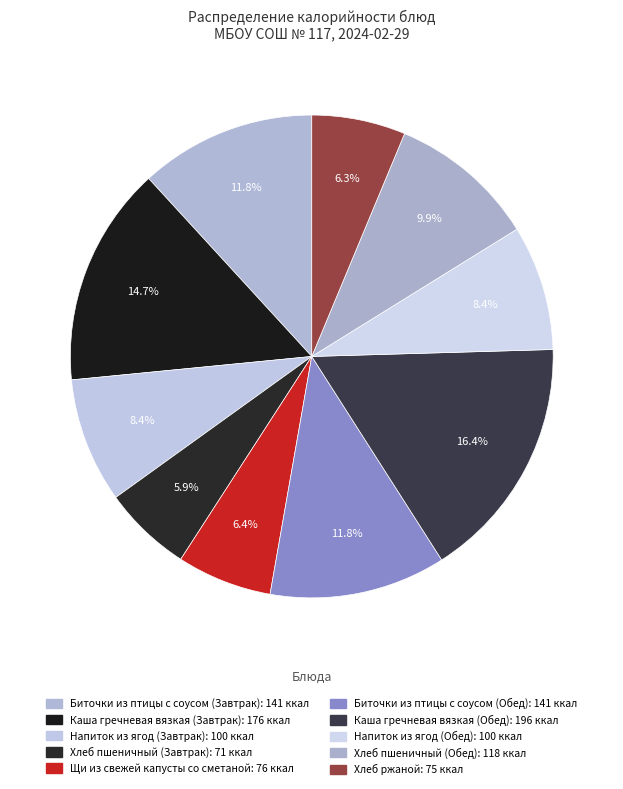

Is it true that Биточки из птицы с соусом (Обед) is 12% of the pie?

True